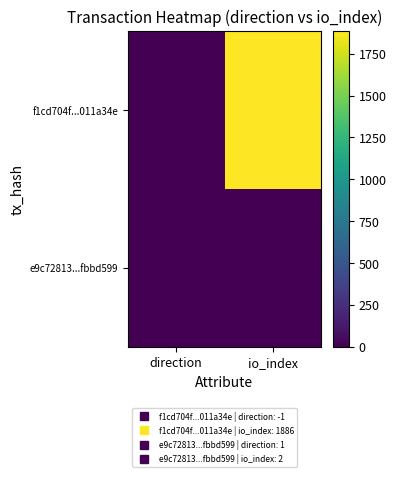

Reading left to right, transcribe all the data shown in this chart.

f1cd704f...011a34e: direction=-1	io_index=1886
e9c72813...fbbd599: direction=1	io_index=2